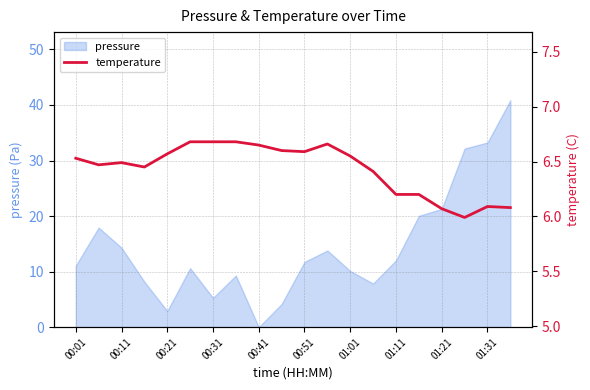

What is the maximum value for pressure?

40.9